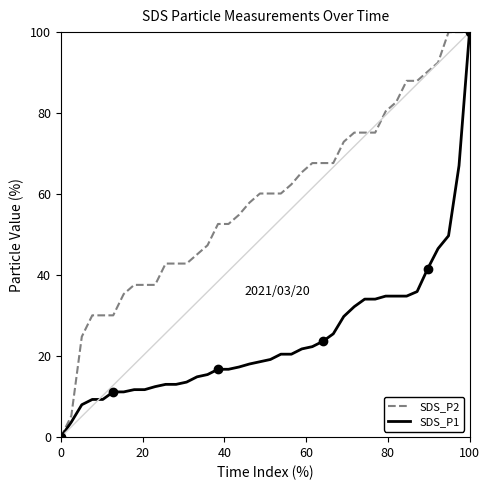

What is the highest value of the SDS_P1 series?

100.0